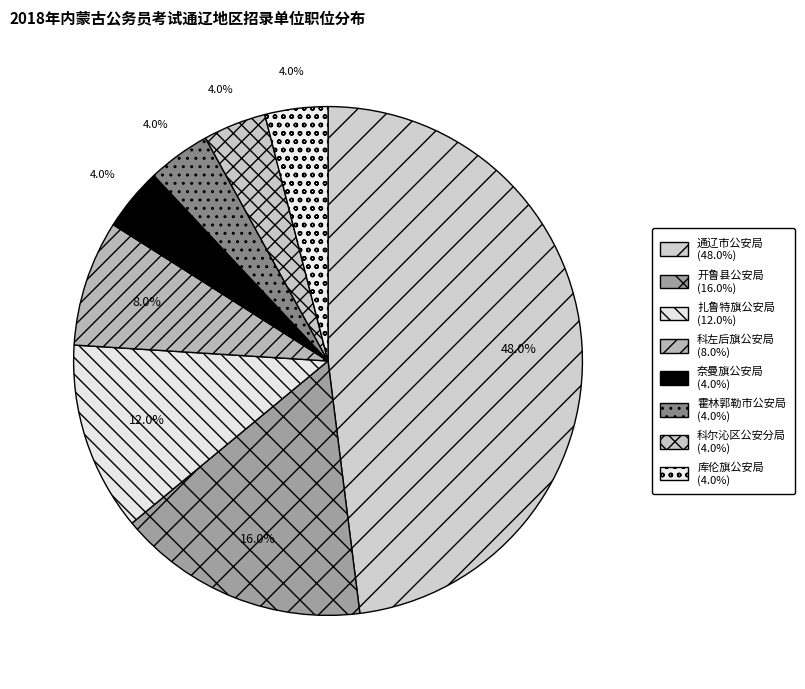

To the nearest percent, what percentage of the pie is 开鲁县公安局?

16%